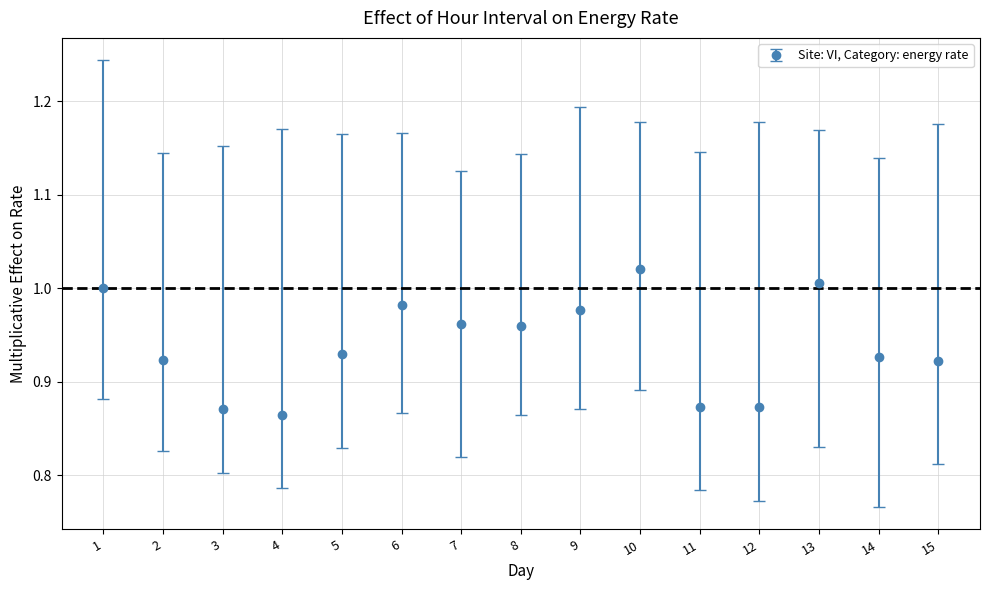

What is the change in value from 3 to 5?

+0.1